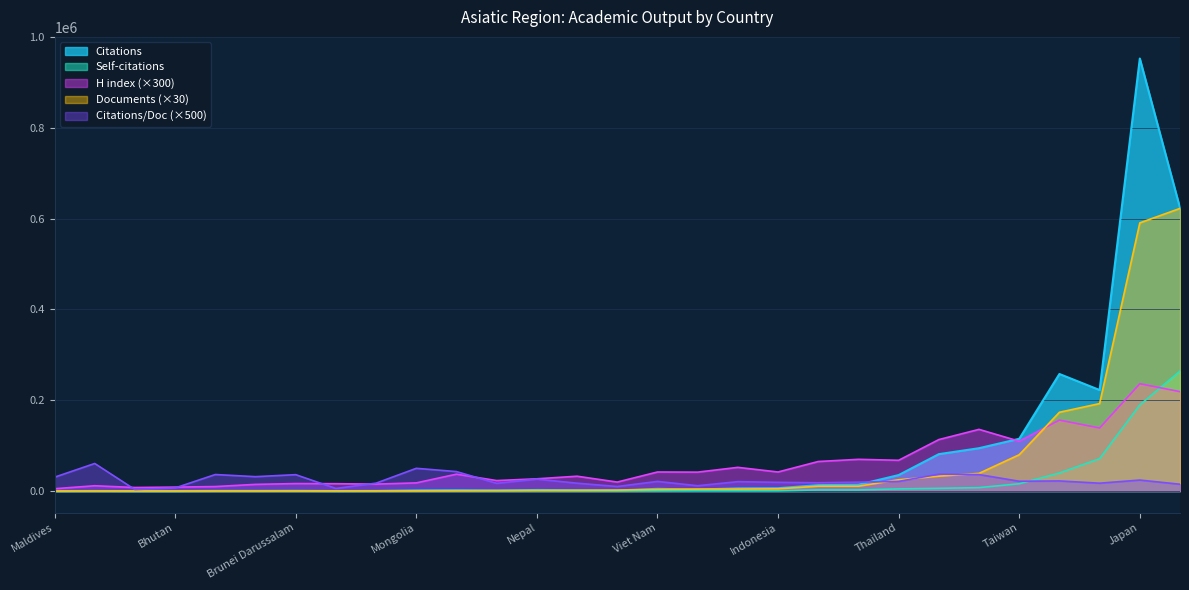

Where is the first local minimum for Citations per document?

North Korea